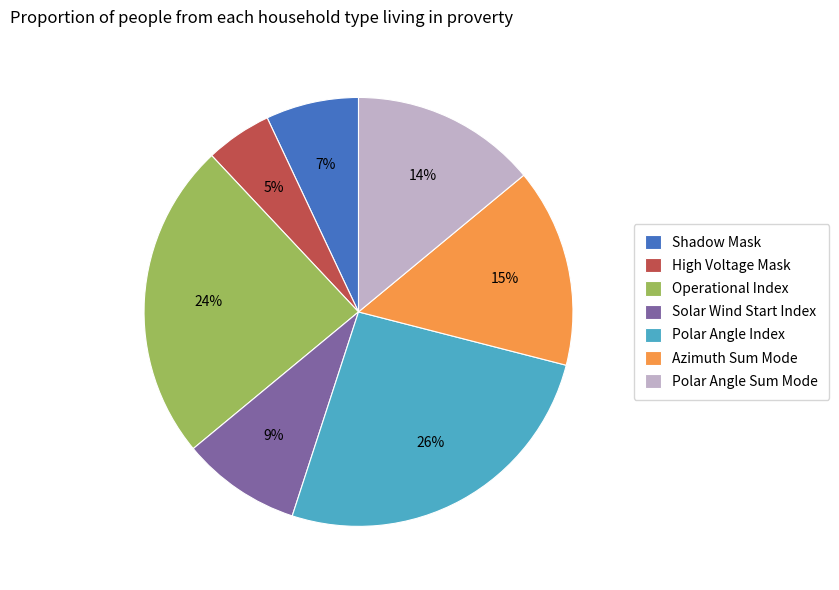

Which has a higher value, Azimuth Sum Mode or Polar Angle Sum Mode?

Azimuth Sum Mode